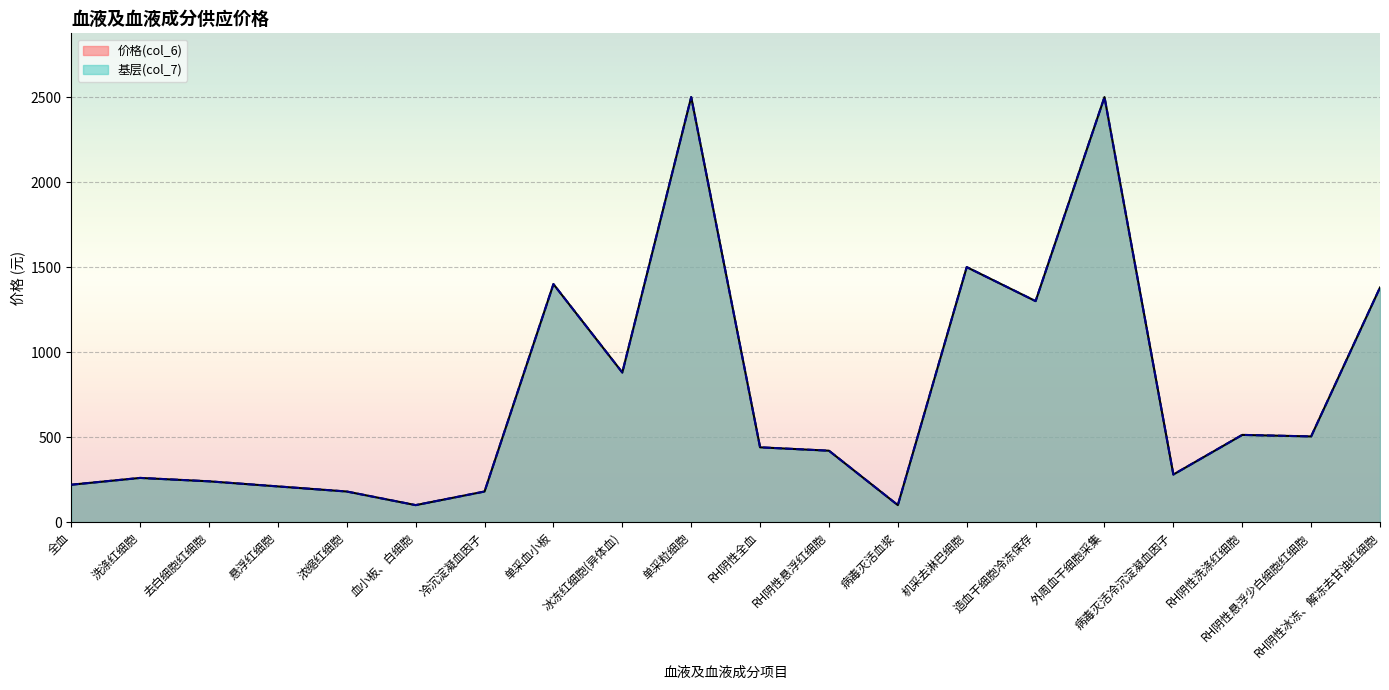

True or false: 基层(col_7) has a value of 504 at RH阴性悬浮少白细胞红细胞.

True